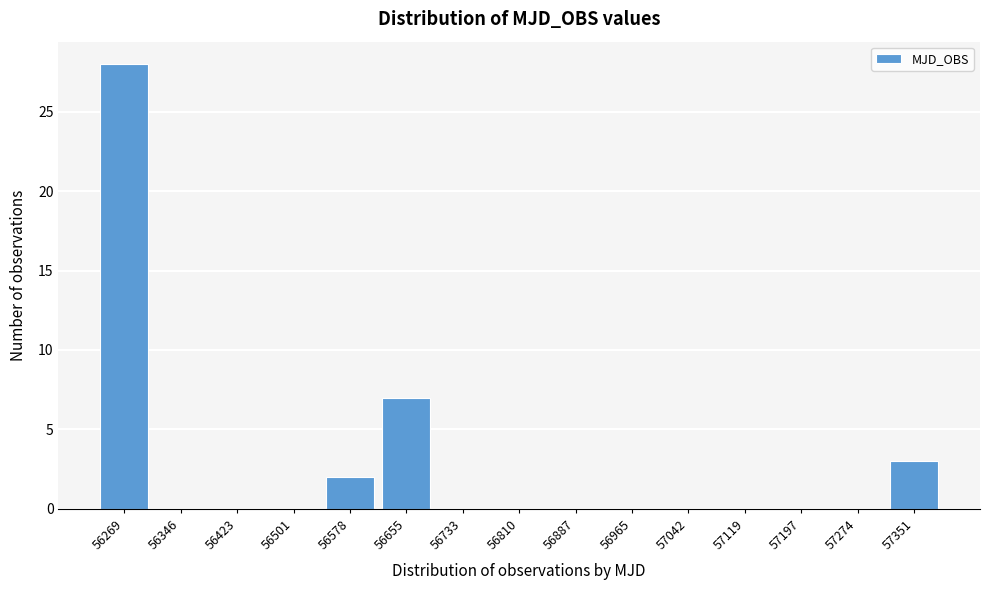

Reading left to right, extract all data points from this chart.

56269=28	56346=0	56423=0	56501=0	56578=2	56655=7	56733=0	56810=0	56887=0	56965=0	57042=0	57119=0	57197=0	57274=0	57351=3